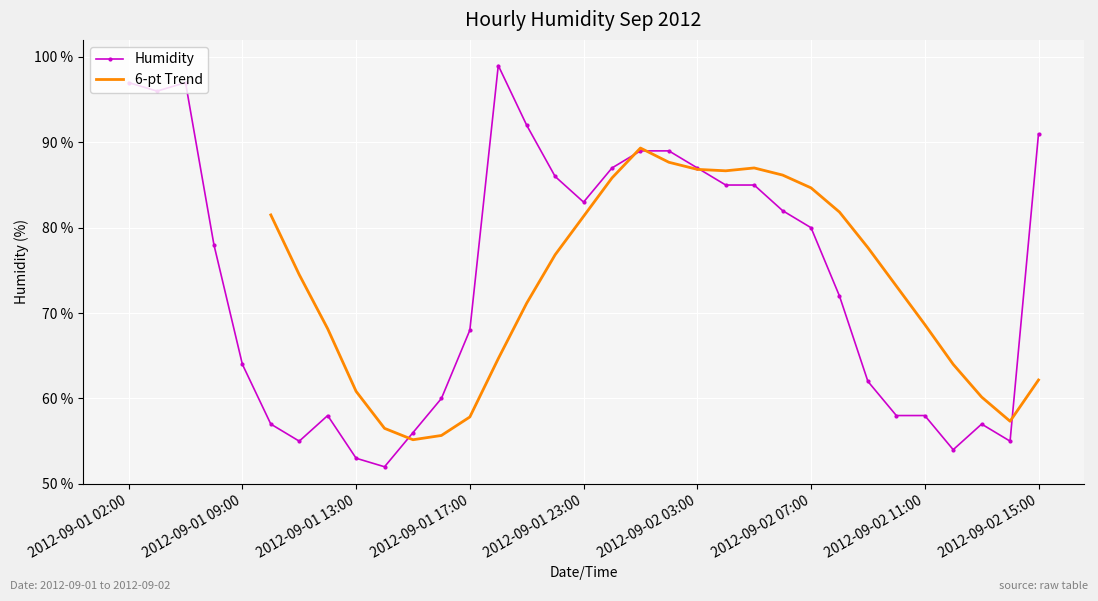

Approximately how many times larger is the value at 2012-09-01 22:00 compared to 2012-09-02 01:00?

1.0